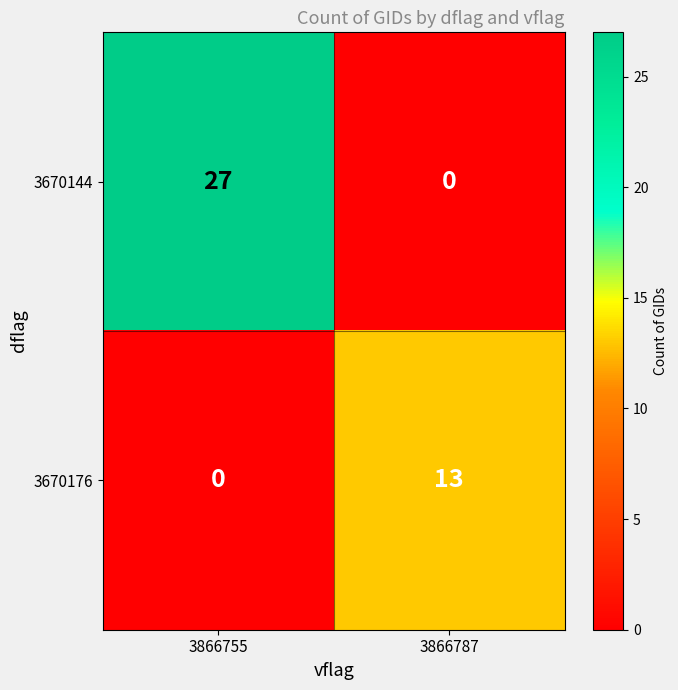

Reading right to left, extract all data points from this chart.

3670144: 3866787=0	3866755=27
3670176: 3866787=13	3866755=0